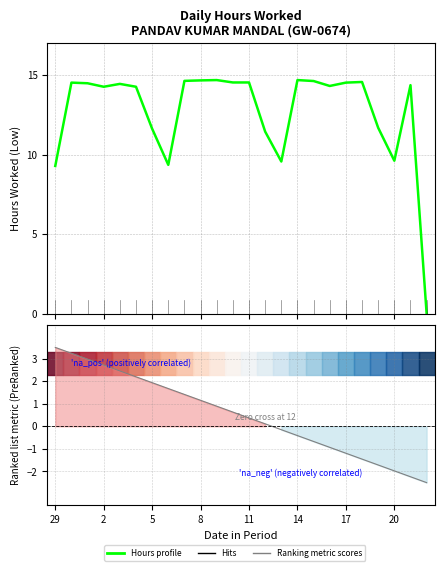

At which label does Hours profile reach its minimum?

23